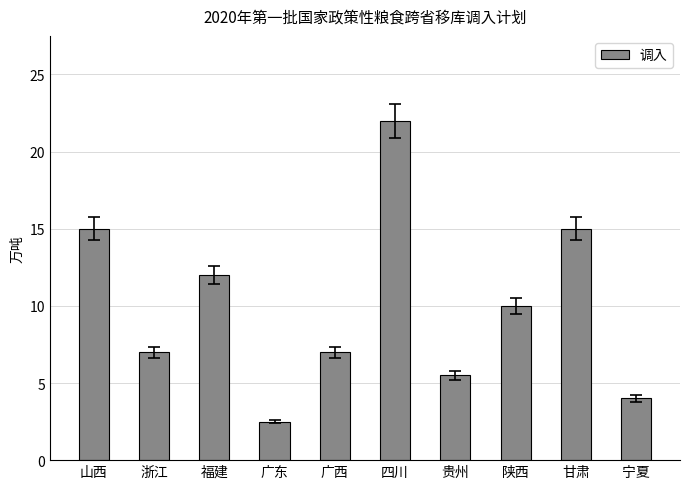

Reading left to right, list all the values displayed in this chart.

15.0	7.0	12.0	2.5	7.0	22.0	5.5	10.0	15.0	4.0